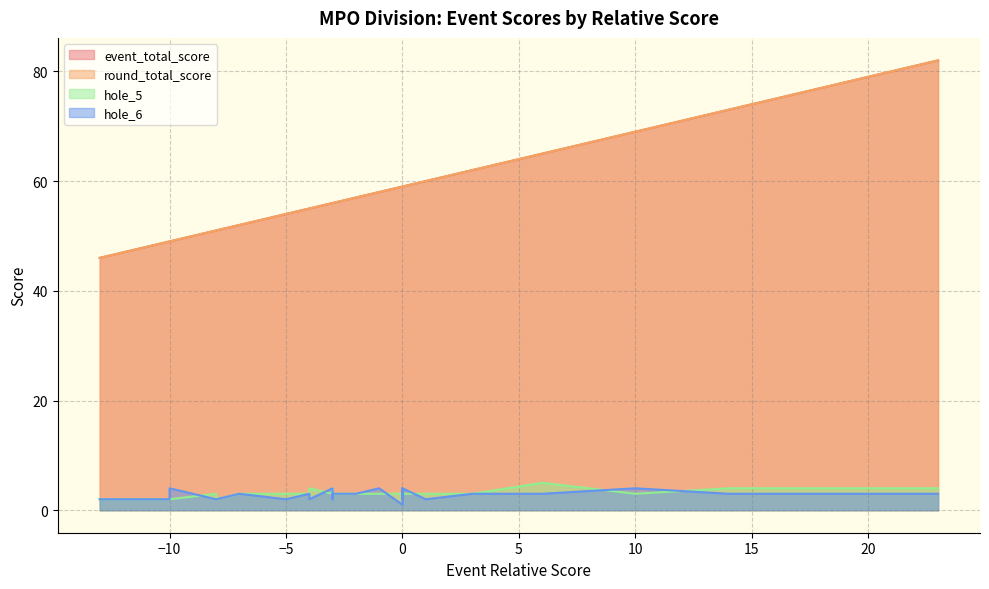

What is the average value of the hole_5 series?

3